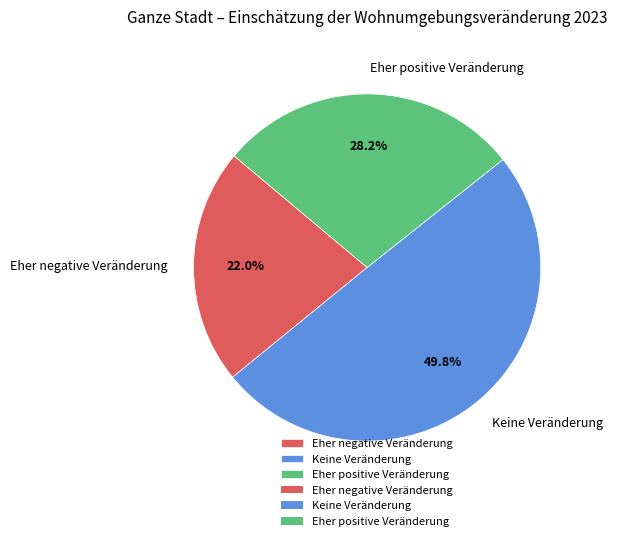

Count the number of slices in the pie.

3